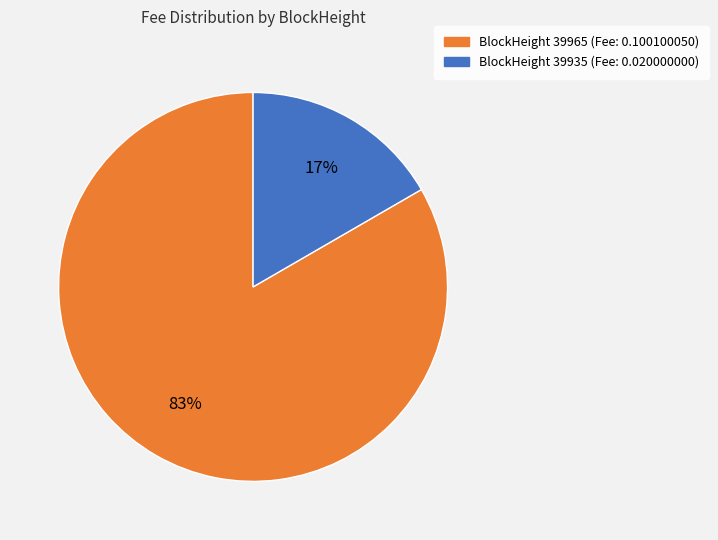

To the nearest percent, what is the average slice percentage?

50%